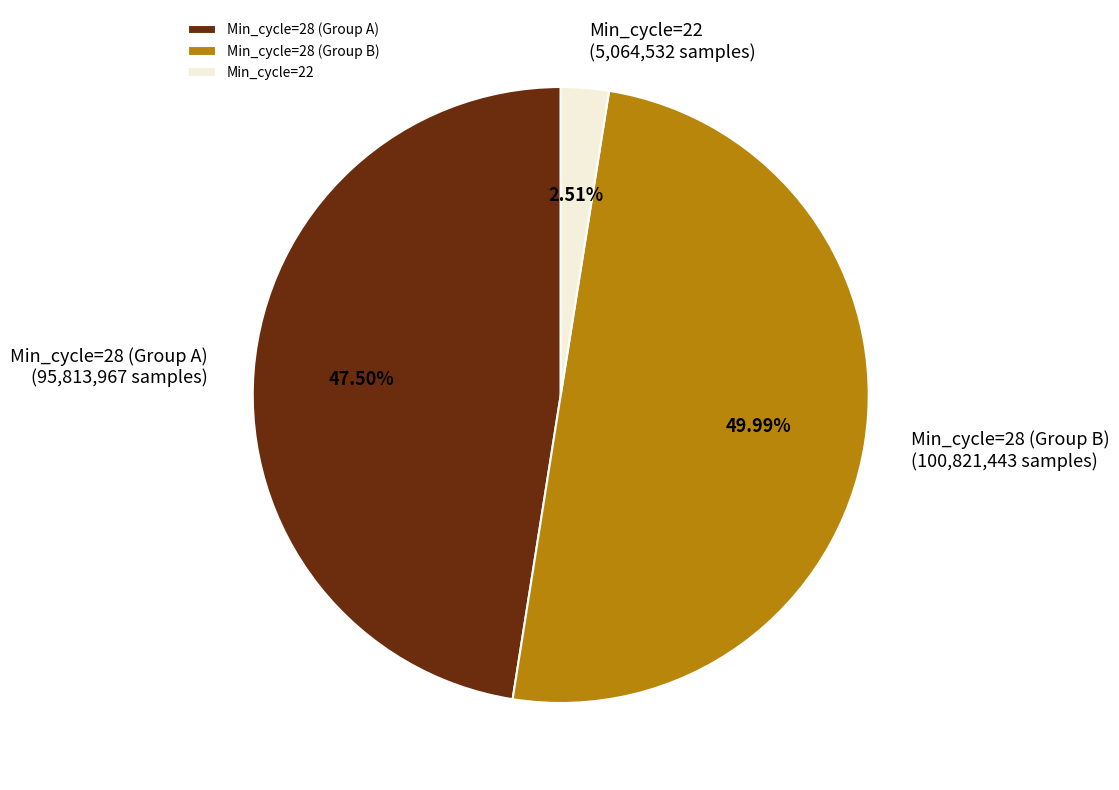

Does Min_cycle=28 (Group A) represent more than half of the total?

No